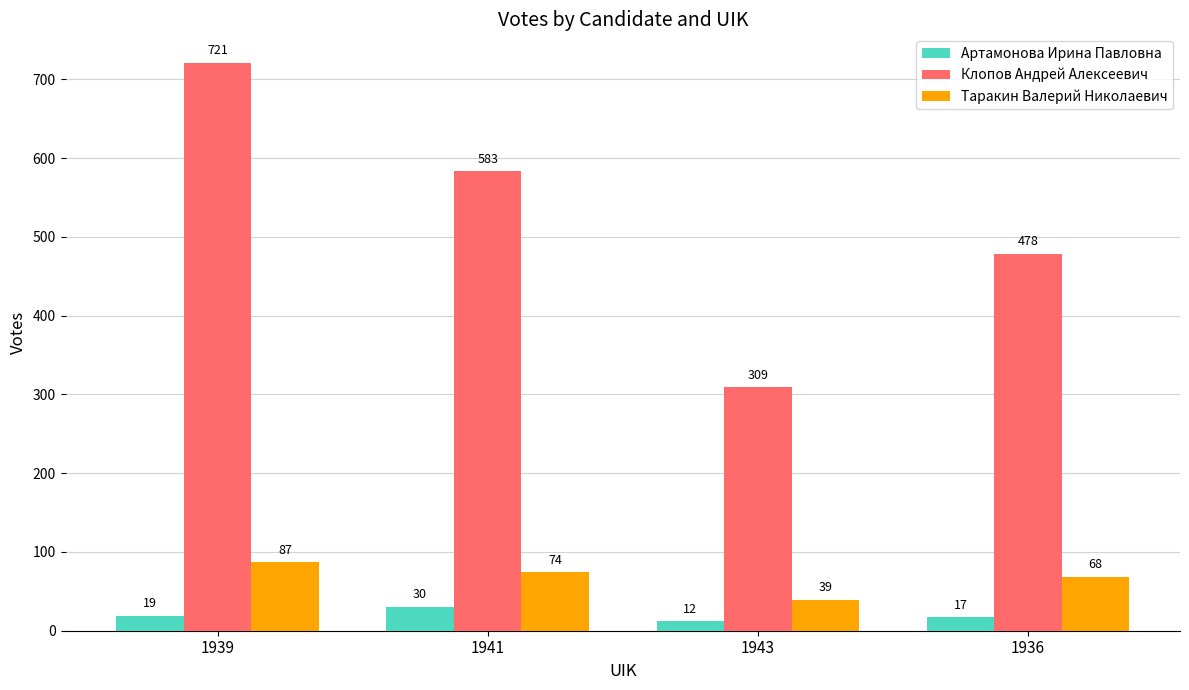

Which series has the largest range (max minus min)?

Клопов Андрей Алексеевич